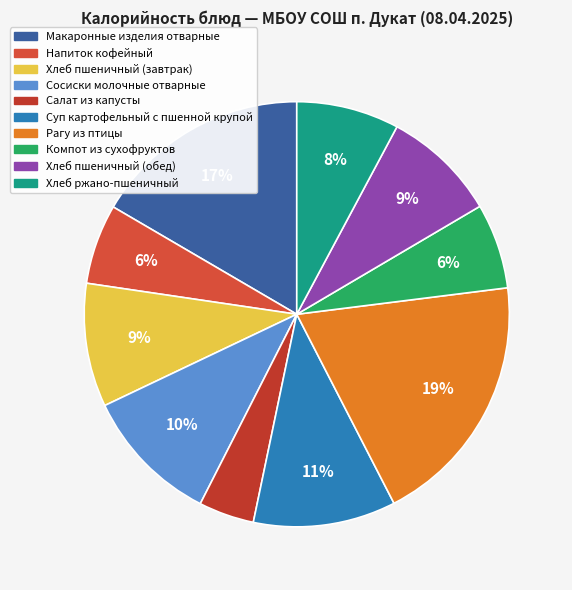

How many segments does this pie chart have?

10